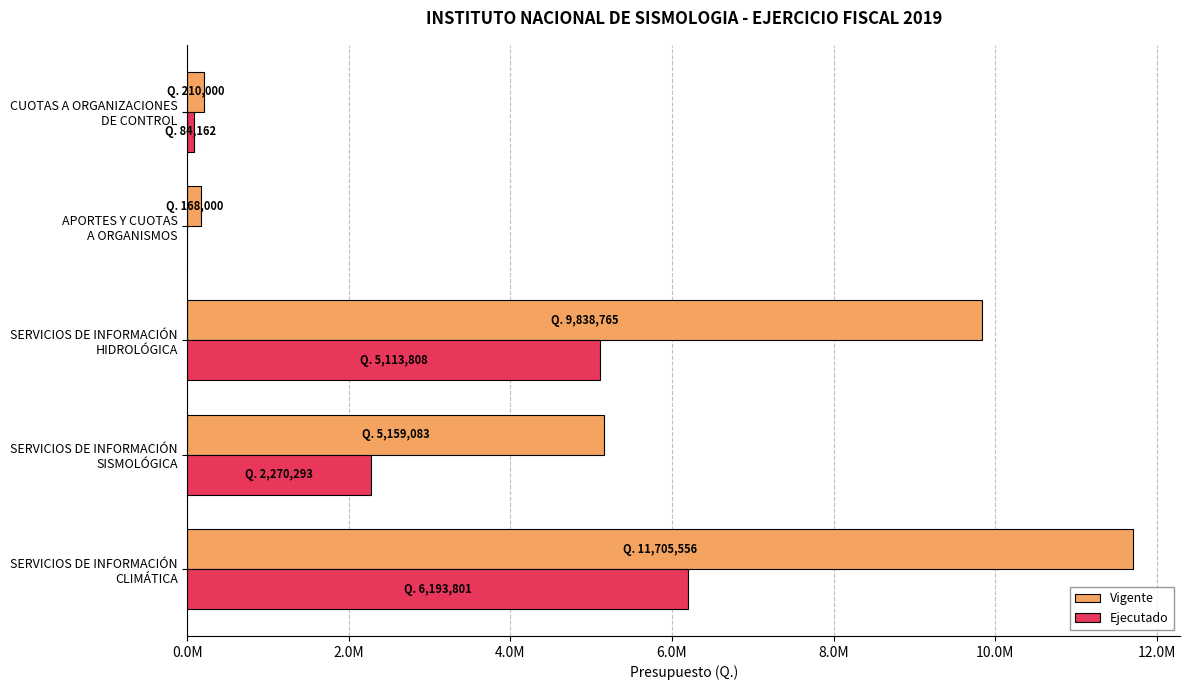

Reading left to right, extract all data points from this chart.

Vigente: 11705556.0	5159083.0	9838765.0	168000.0	210000.0
Ejecutado: 6193801.2	2270293.1	5113808.0	0.0	84161.8